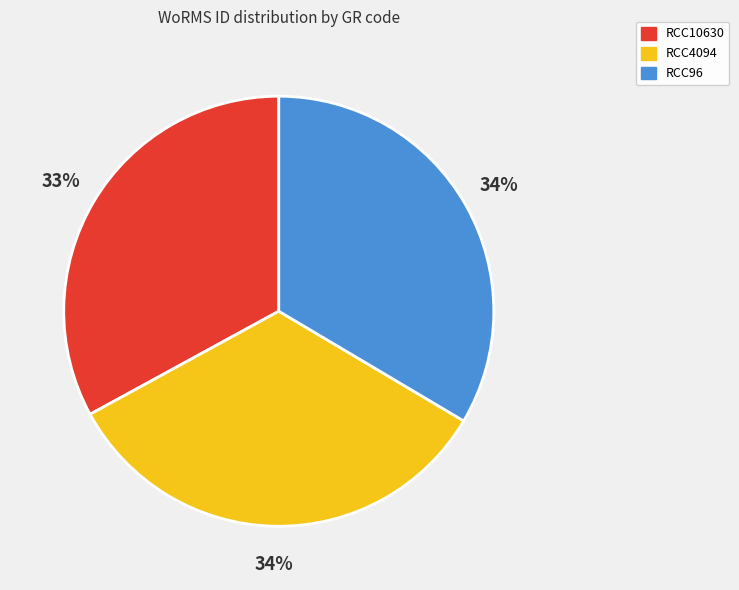

To the nearest percent, what percentage of the pie is RCC10630?

33%